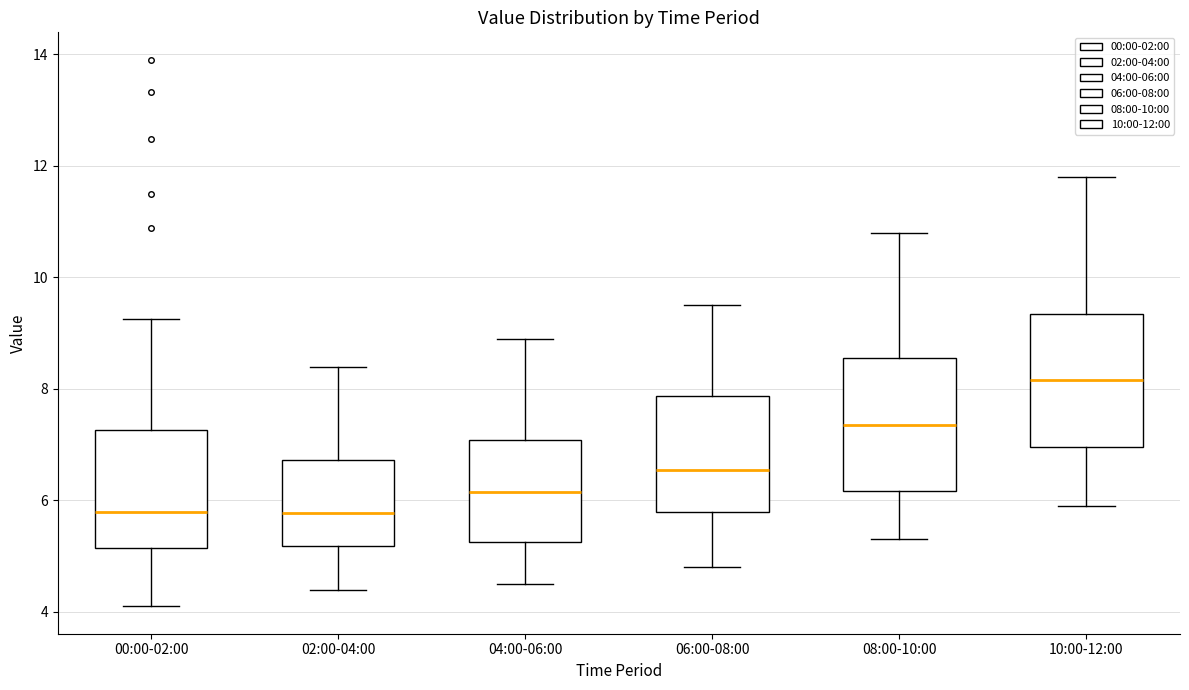

Reading left to right, read every box against the y-axis: the position of its median line, the range the box covers, and the ends of its whiskers. The values are not printed on the chart, so give them approximately, as read against the axis.

00:00-02:00: median 5.8, box 5.2 to 7.2, whiskers 4.2 to 9.2
02:00-04:00: median 5.8, box 5.2 to 6.8, whiskers 4.4 to 8.4
04:00-06:00: median 6.2, box 5.2 to 7.0, whiskers 4.6 to 9.0
06:00-08:00: median 6.6, box 5.8 to 7.8, whiskers 4.8 to 9.6
08:00-10:00: median 7.4, box 6.2 to 8.6, whiskers 5.4 to 10.8
10:00-12:00: median 8.2, box 7.0 to 9.4, whiskers 6.0 to 11.8